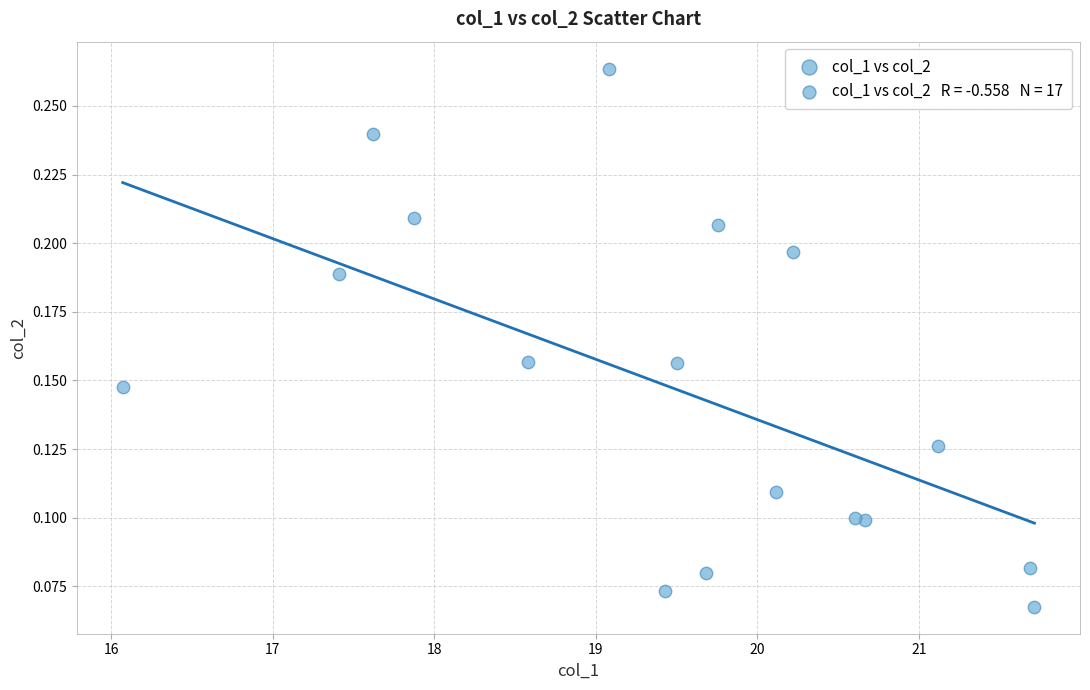

What is the range of X values (max minus min)?

5.6